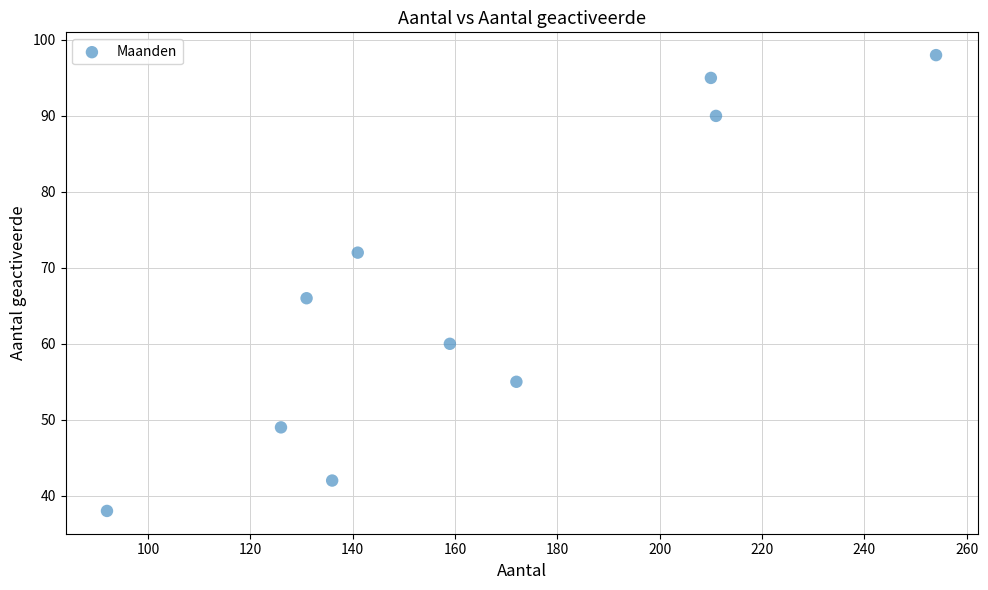

What Y value in the scatter plot is closest to 68?

66